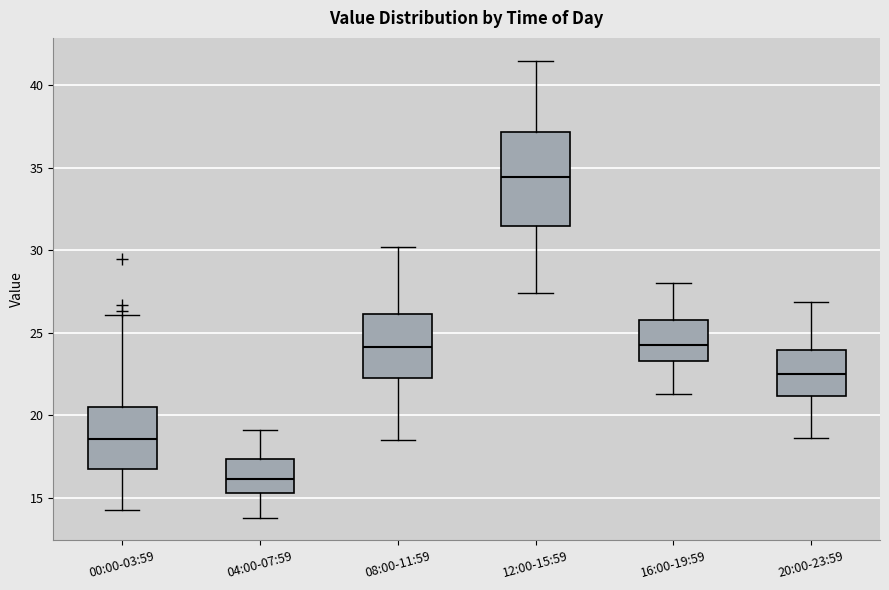

Which box has the highest median line?

12:00-15:59